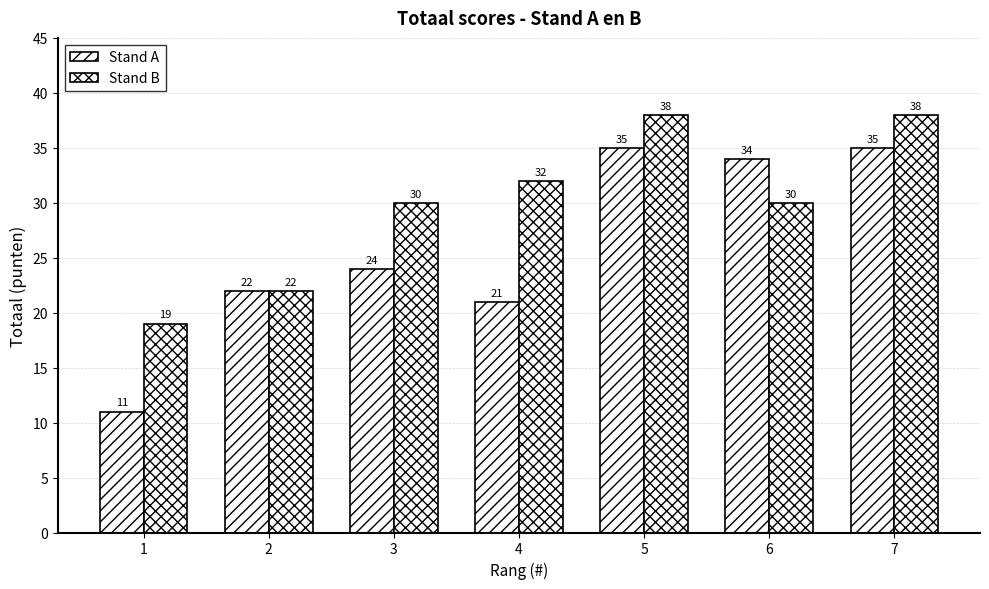

At which label does Stand A first exceed 24?

5